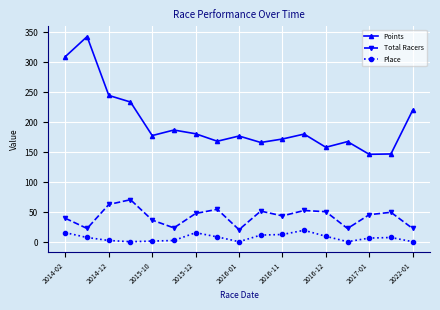

How many interior local valleys does the Total Racers series have?

5